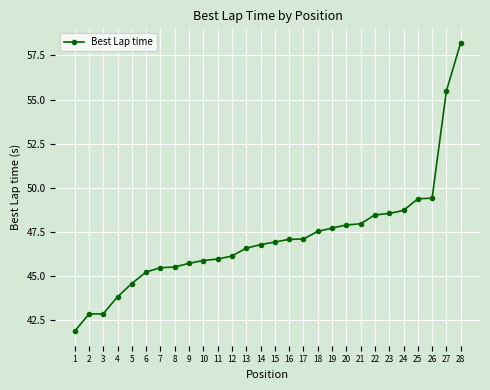

Is it true that the value at 10 is 27.6?

False